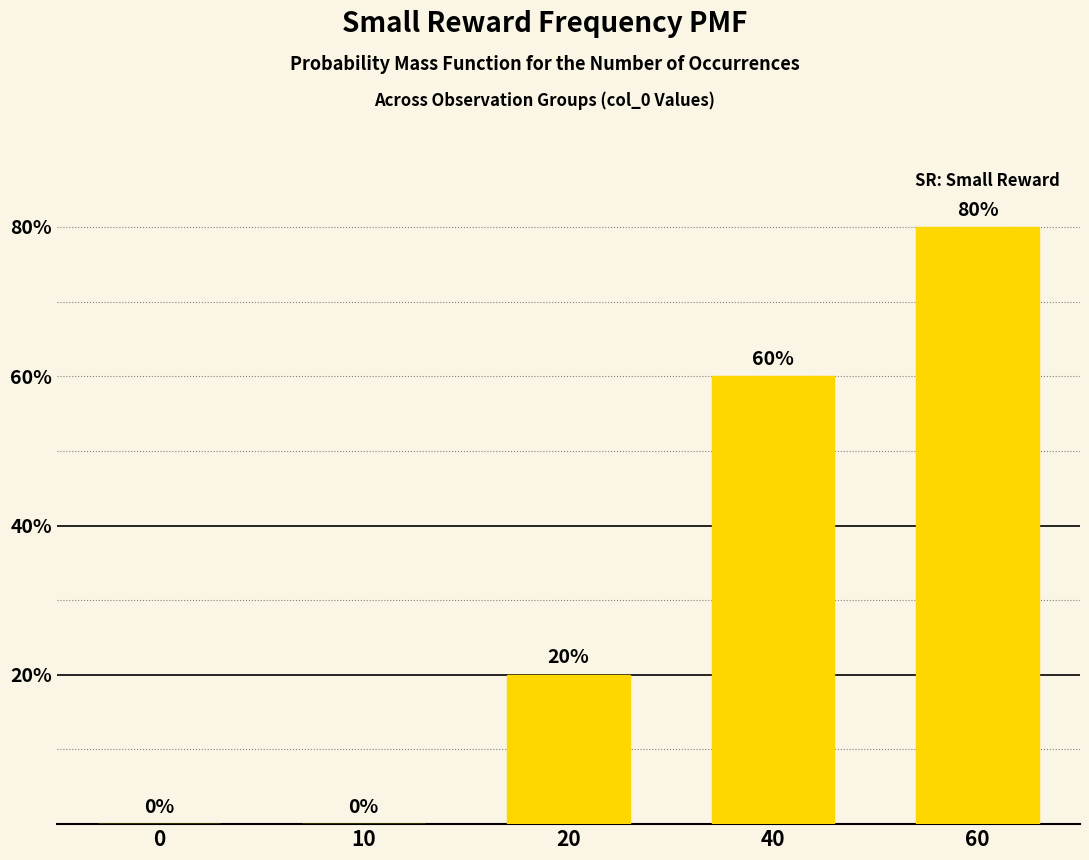

What is the sum of all values?

160